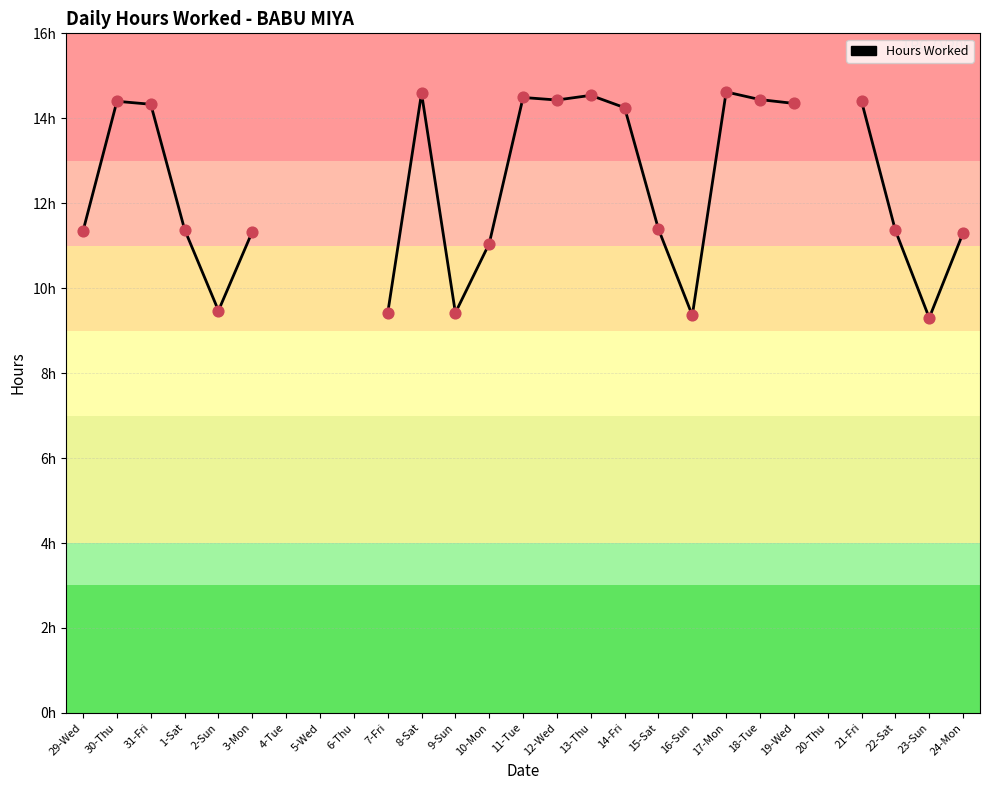

Approximately how many times larger is the value at 12-Wed compared to 7-Fri?

1.5